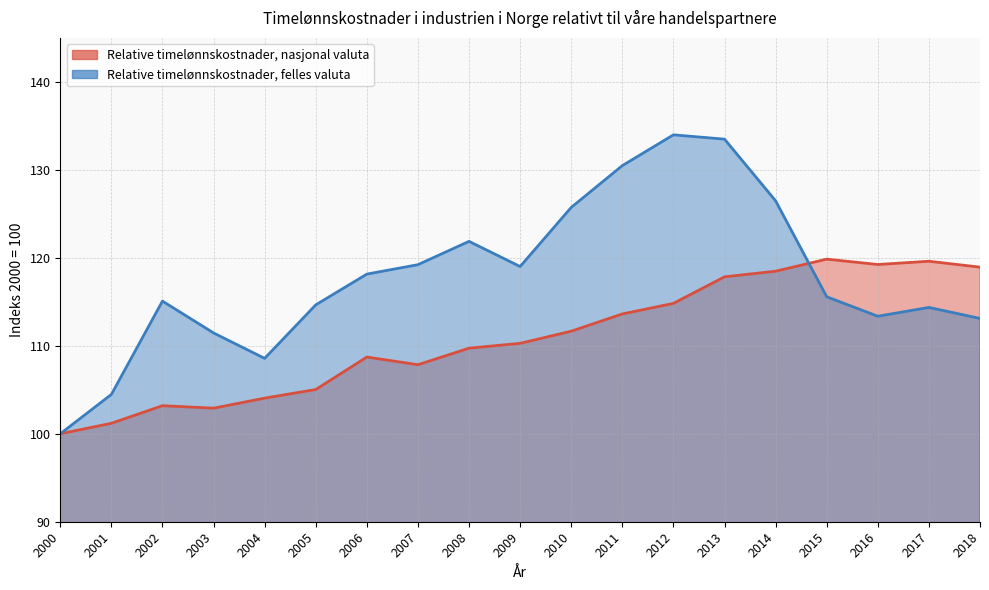

Where is the first local minimum for Relative timelønnskostnader, nasjonal valuta?

2003